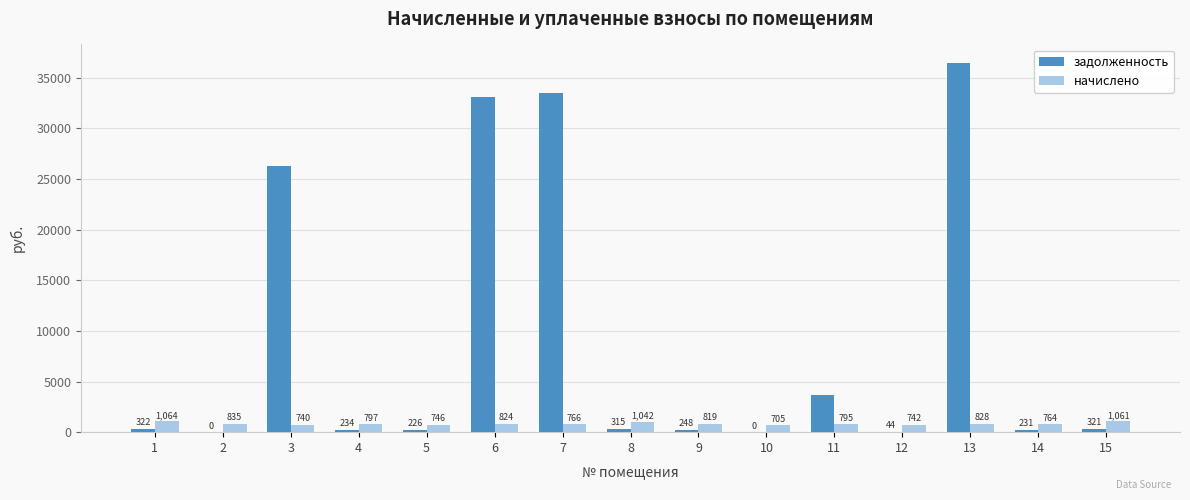

What is the average value of the задолженность series?

9006.0